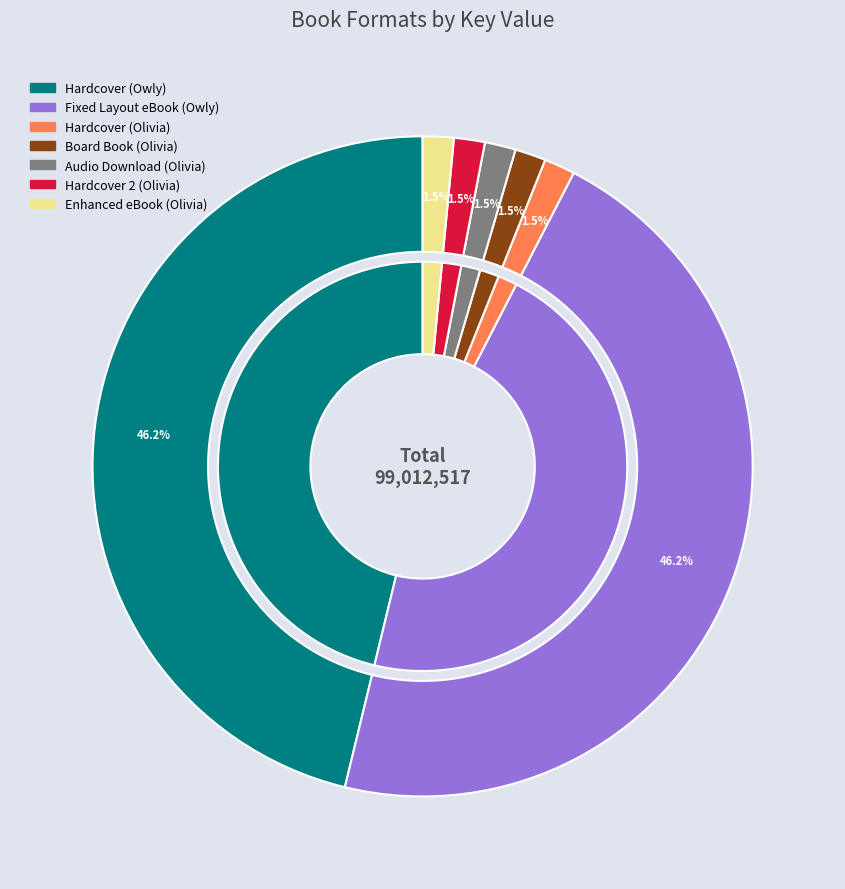

How many segments does this pie chart have?

7